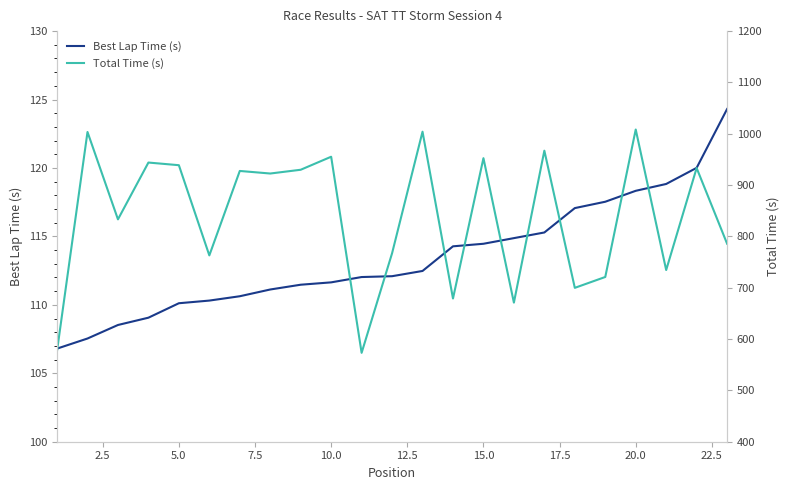

True or false: Best Lap Time (s) and Total Time (s) cross at least once.

False